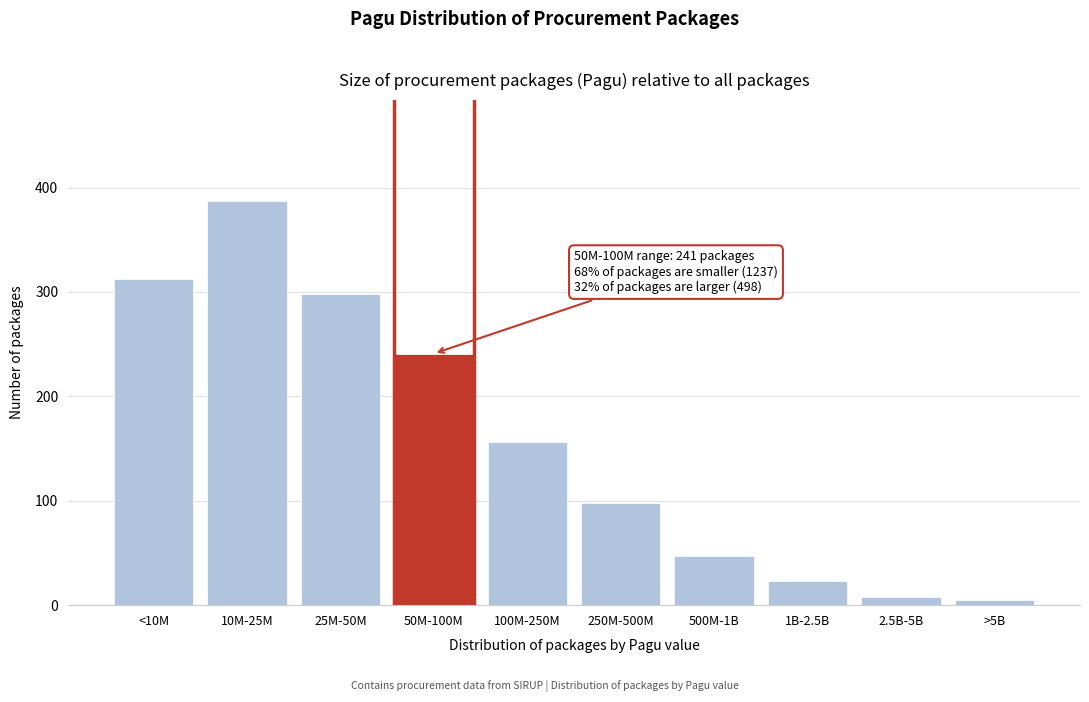

Reading left to right, transcribe all the data shown in this chart.

312	387	298	241	156	98	47	23	8	5